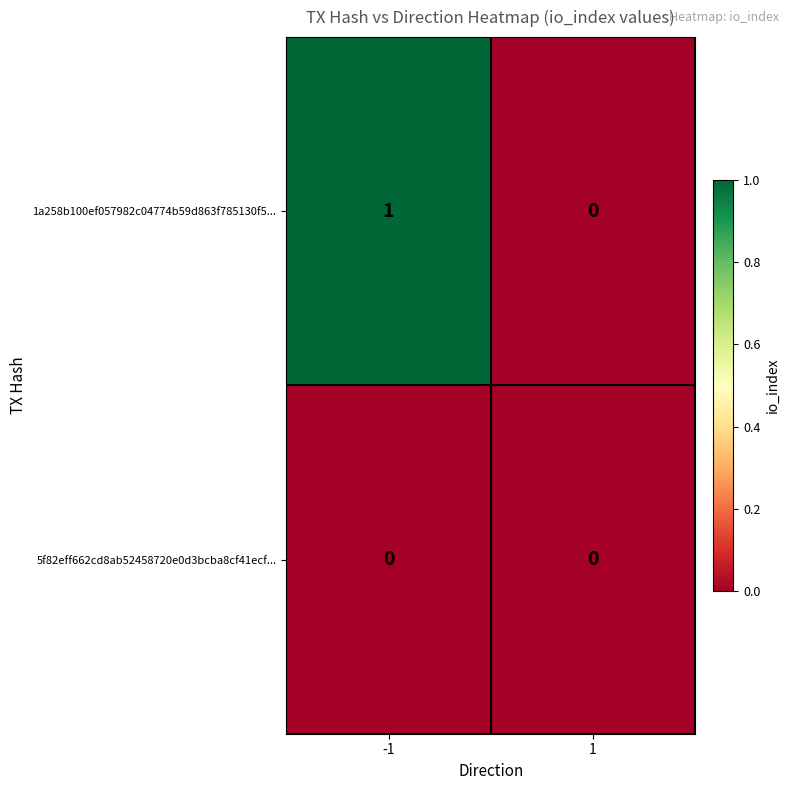

Which series changed the most between -1 and 1?

1a258b100ef057982c04774b59d863f785130f5...